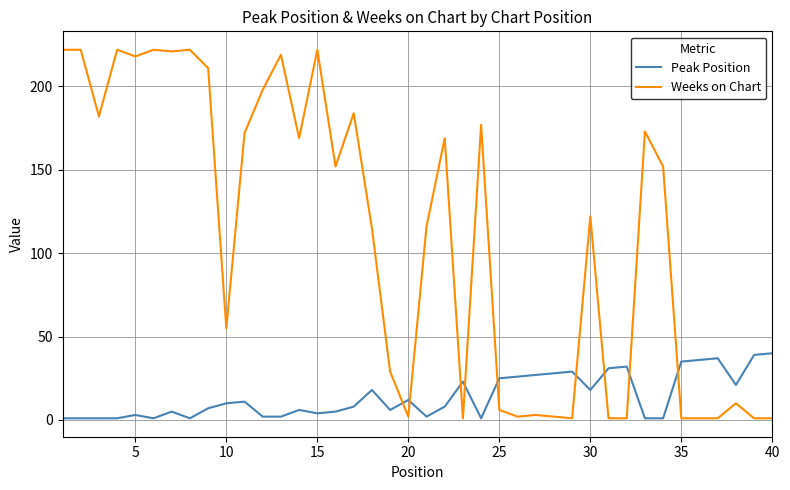

Which series has the largest range (max minus min)?

Weeks on Chart